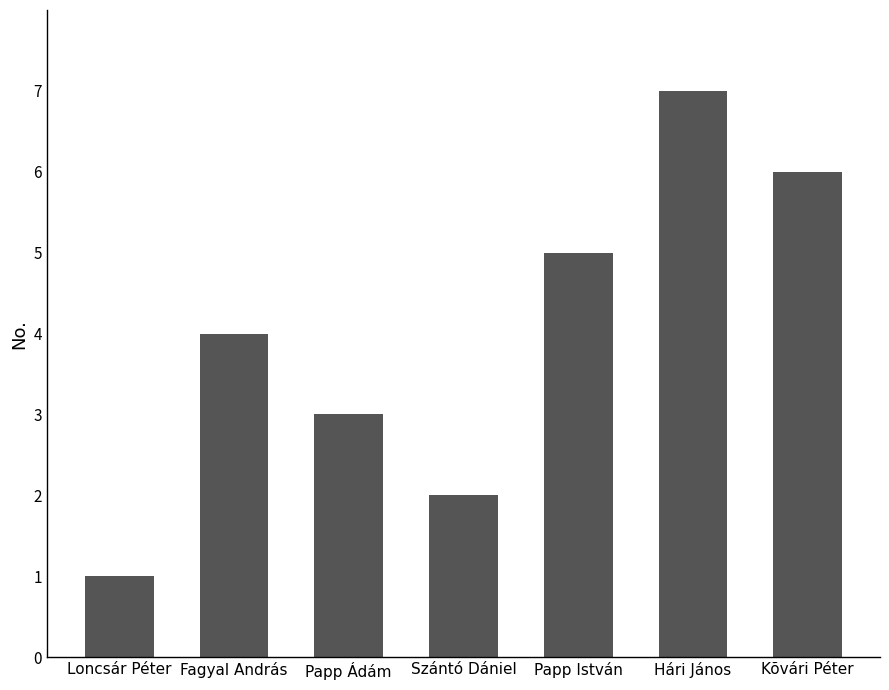

Does the chart contain stacked bars?

No